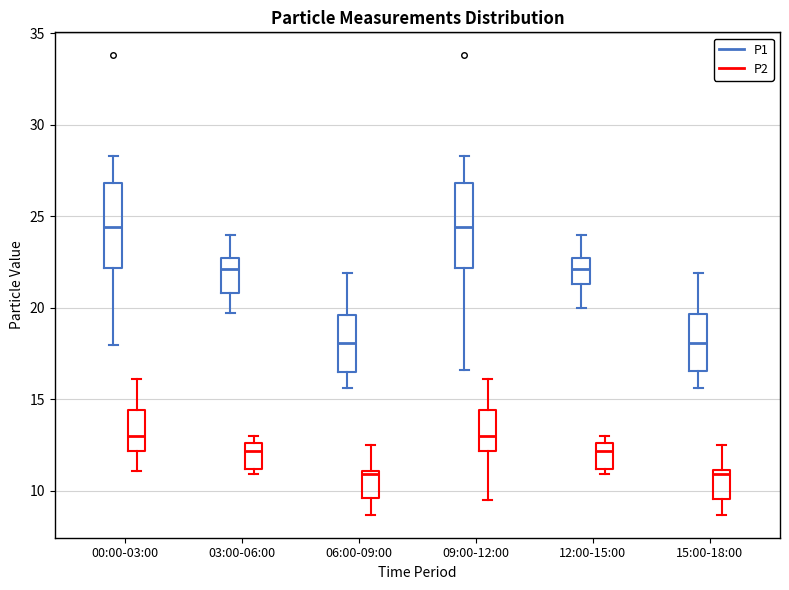

Reading left to right, transcribe this box plot: for each box, give where its median line is, the range the box spans, and where its two whiskers end, as read against the y-axis. The values are not printed on the chart, so give them approximately, as read against the axis.

00:00-03:00 (P1): median 24.5, box 22.0 to 27.0, whiskers 18.0 to 28.5
00:00-03:00 (P2): median 13.0, box 12.0 to 14.5, whiskers 11.0 to 16.0
03:00-06:00 (P1): median 22.0, box 21.0 to 22.5, whiskers 19.5 to 24.0
03:00-06:00 (P2): median 12.0, box 11.0 to 12.5, whiskers 11.0 (just below the box's lower edge) to 13.0
06:00-09:00 (P1): median 18.0, box 16.5 to 19.5, whiskers 15.5 to 22.0
06:00-09:00 (P2): median 11.0 (just below the box's upper edge), box 9.5 to 11.0, whiskers 8.5 to 12.5
09:00-12:00 (P1): median 24.5, box 22.0 to 27.0, whiskers 16.5 to 28.5
09:00-12:00 (P2): median 13.0, box 12.0 to 14.5, whiskers 9.5 to 16.0
12:00-15:00 (P1): median 22.0, box 21.5 to 22.5, whiskers 20.0 to 24.0
12:00-15:00 (P2): median 12.0, box 11.0 to 12.5, whiskers 11.0 (just below the box's lower edge) to 13.0
15:00-18:00 (P1): median 18.0, box 16.5 to 19.5, whiskers 15.5 to 22.0
15:00-18:00 (P2): median 11.0 (just below the box's upper edge), box 9.5 to 11.0, whiskers 8.5 to 12.5